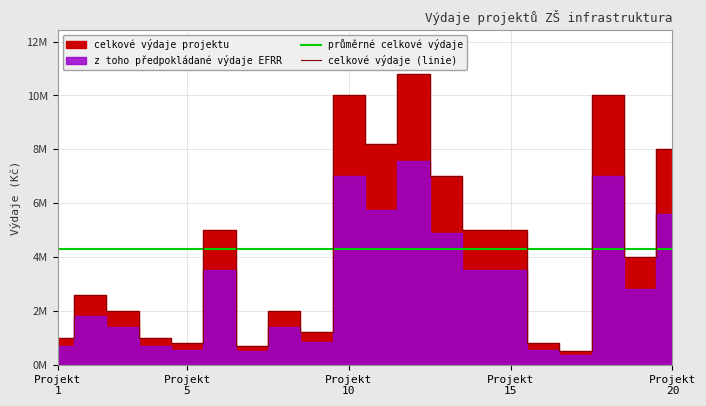

Which category has the lowest value in the průměrné celkové výdaje series?

Projekt
1